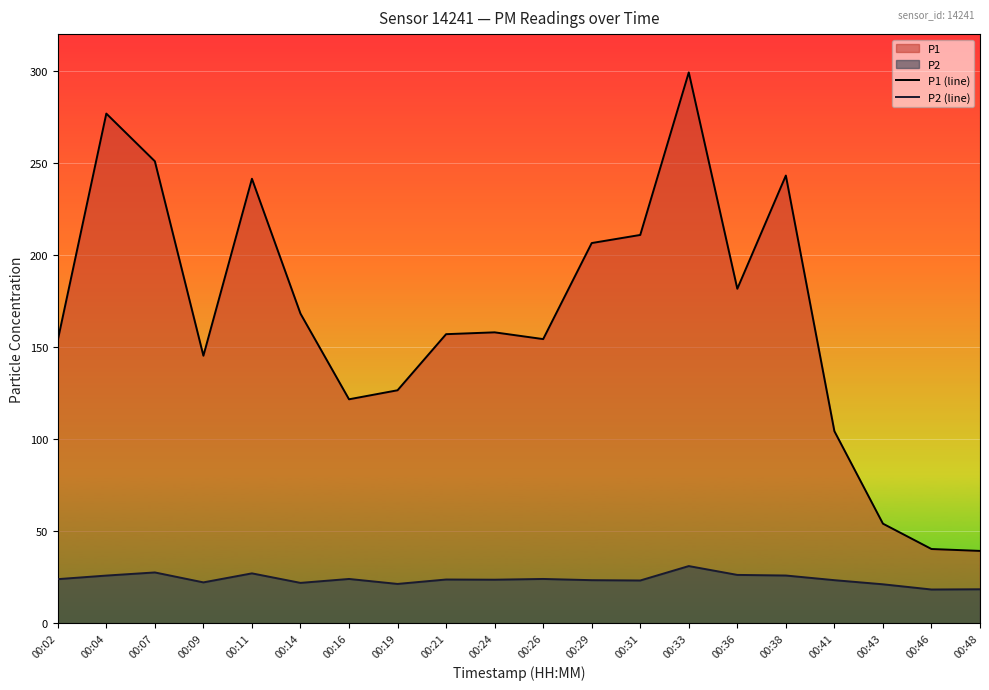

The value of P1 (line) at 00:09 is 145.3. True or false?

True